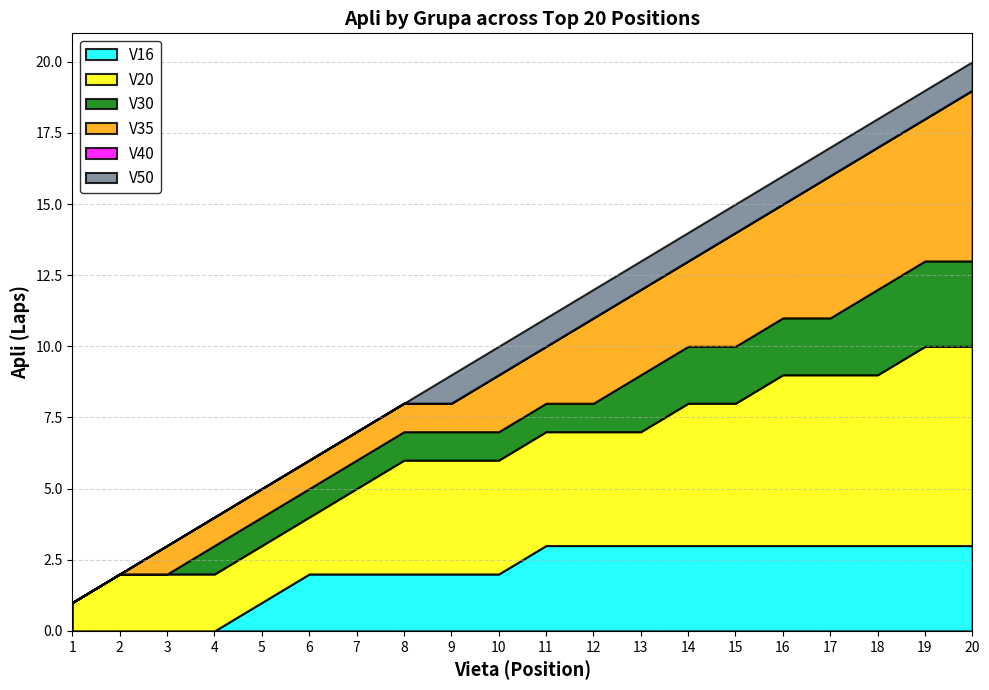

True or false: V16 has a value of 3 at 17.

True